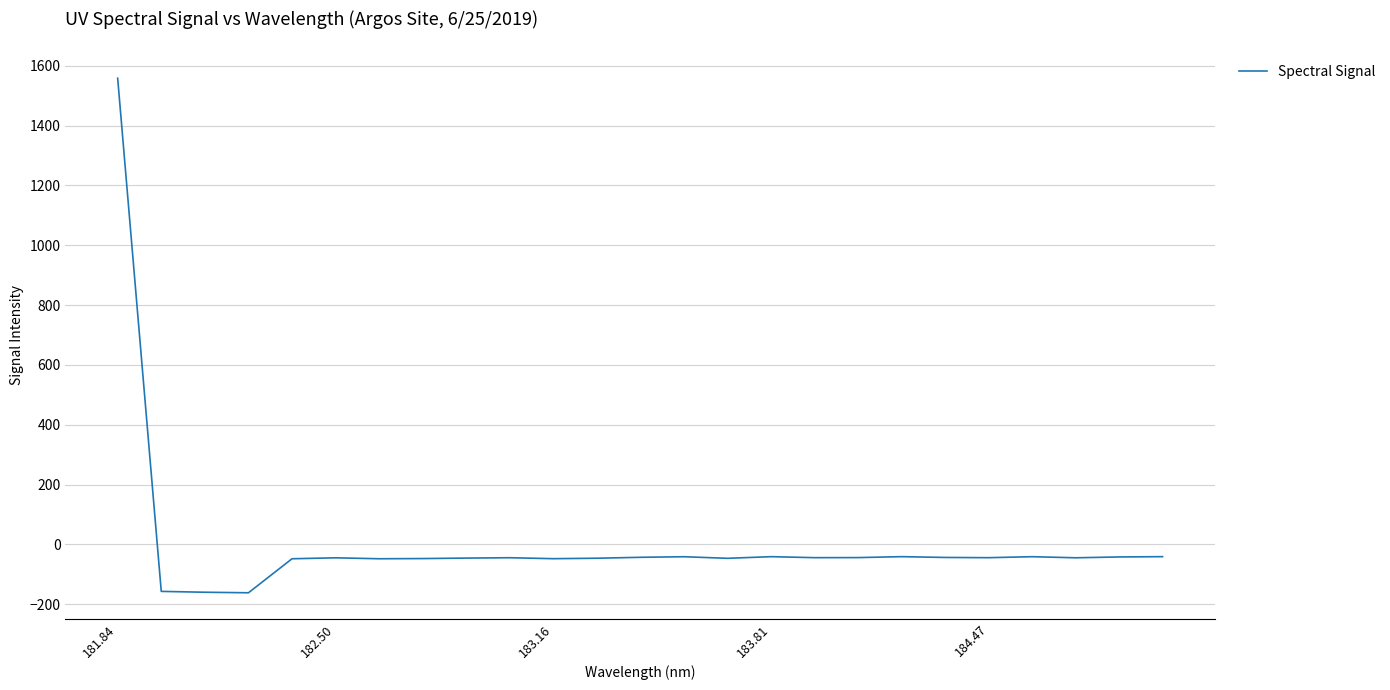

What is the difference between the maximum and minimum values?

1719.4